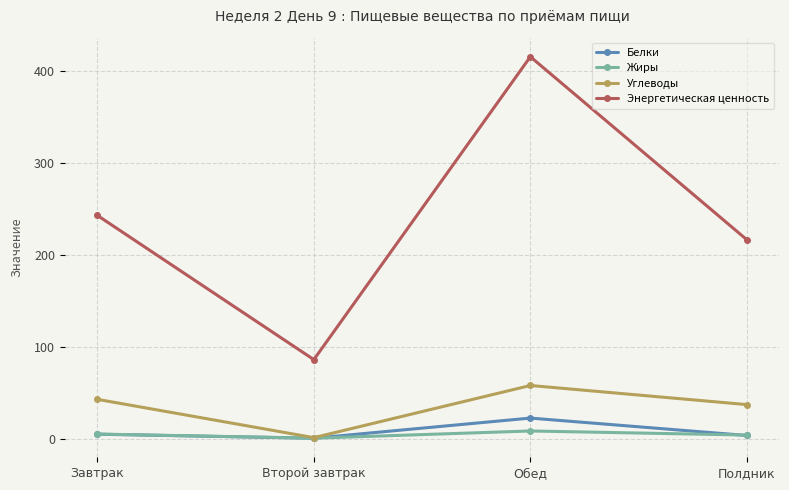

What is the minimum value shown in the chart?

0.6